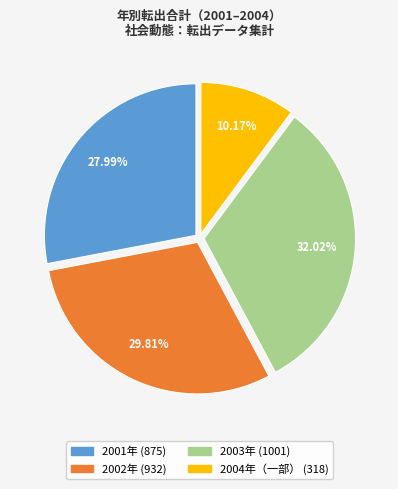

How many slices are in this pie chart?

4